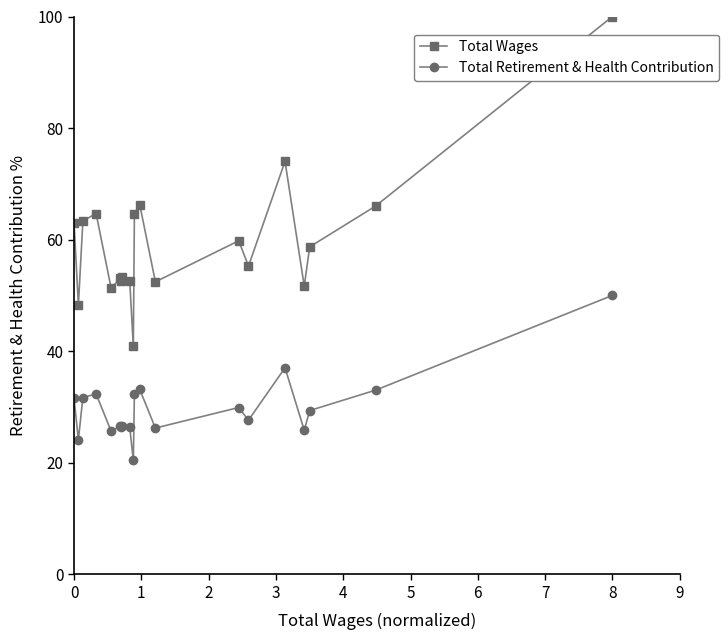

List the series in order of their overall mean, highest first.

Total Wages, Total Retirement & Health Contribution